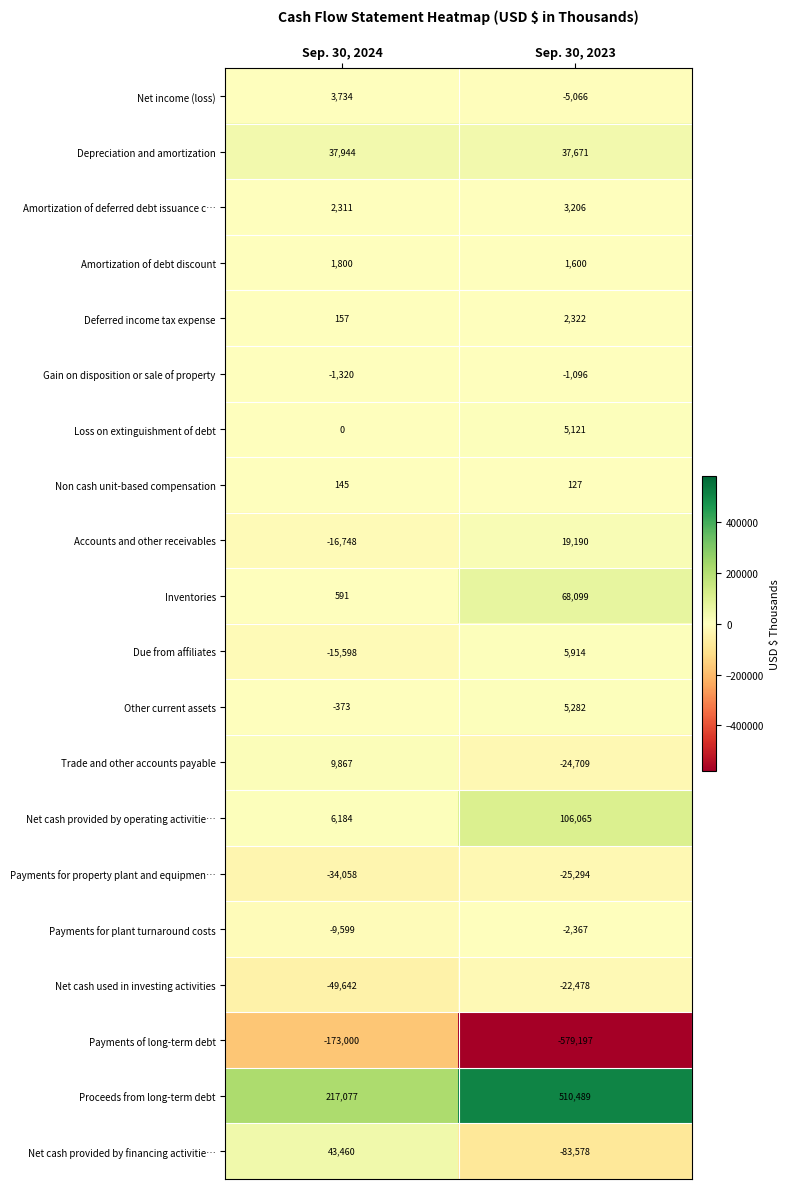

Is it true that Due from affiliates equals -15598 at Sep. 30, 2024?

True